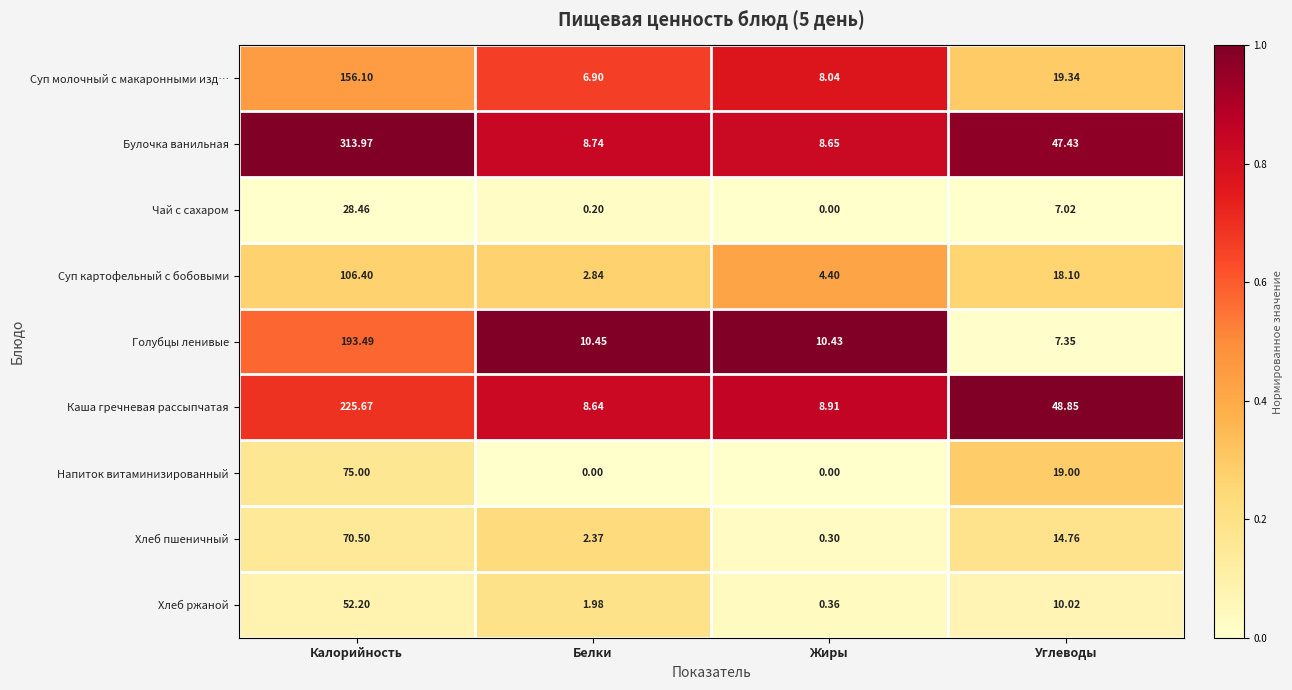

At which category does the chart reach its peak across all series?

Калорийность